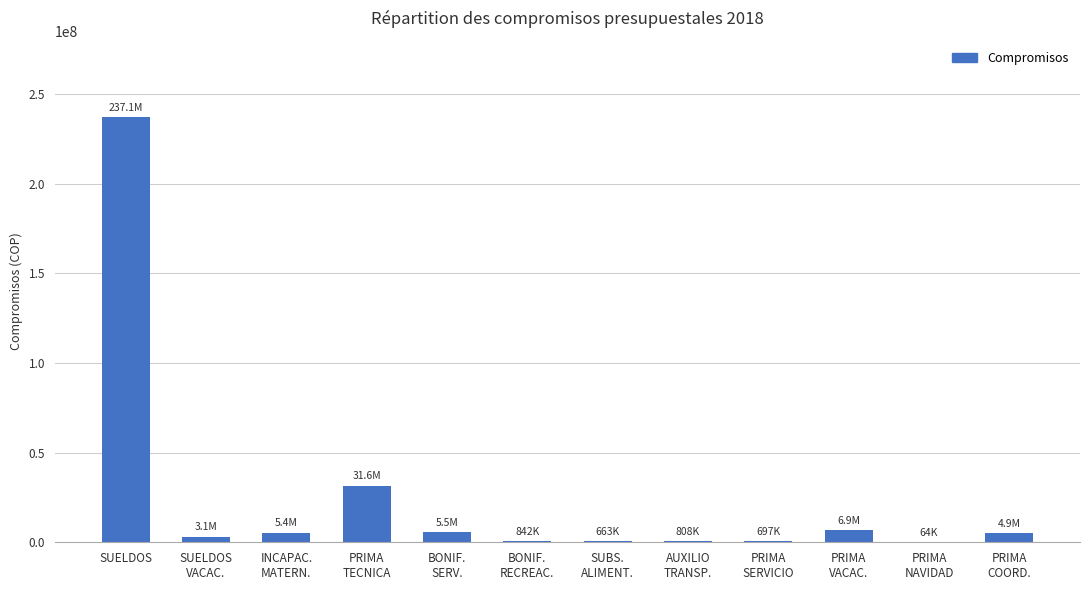

What is the maximum value shown in the chart?

237077600